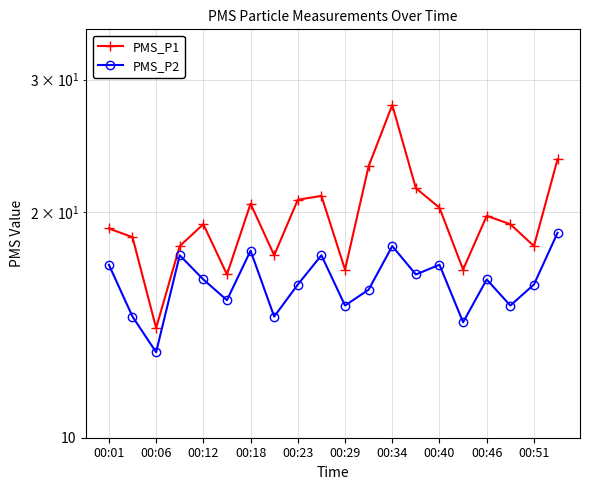

Rank the series by their maximum value, from highest to lowest.

PMS_P1, PMS_P2